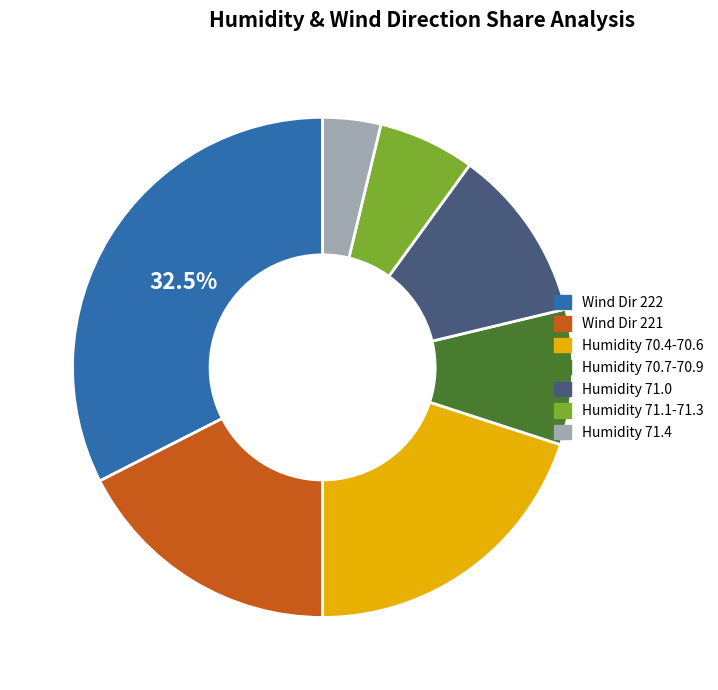

What is the smallest slice in the pie chart?

Humidity 71.4